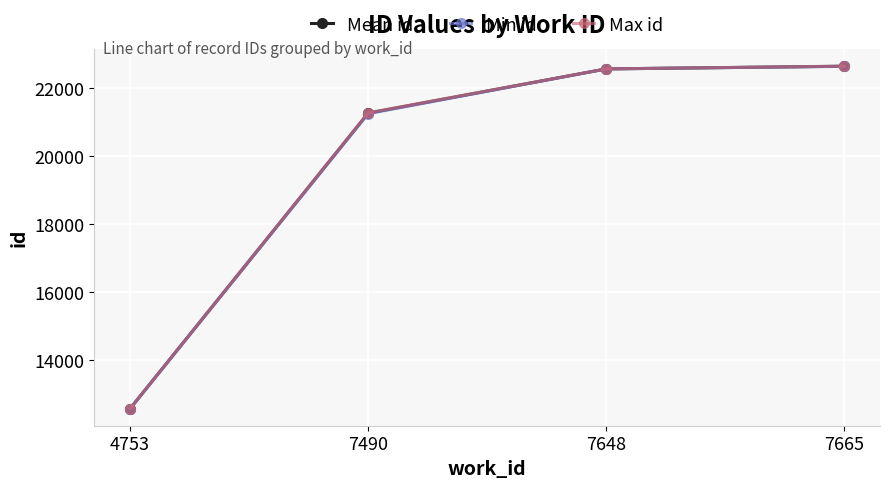

List the series in order of their overall mean, highest first.

Max id, Mean id, Min id